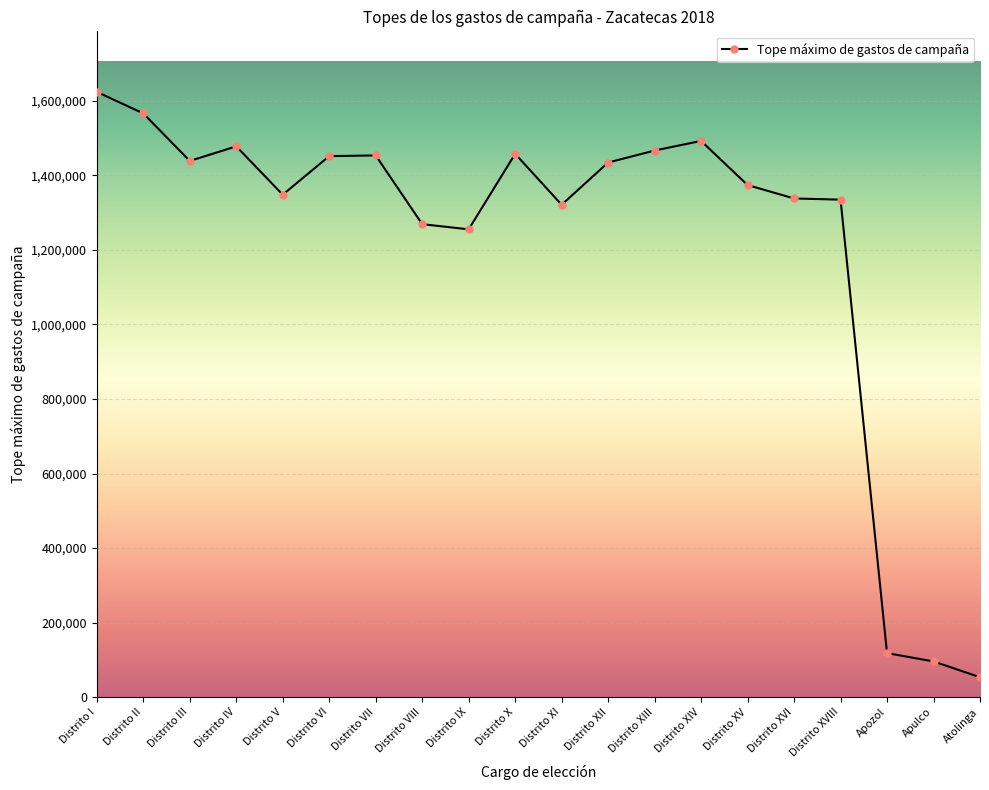

What is the maximum value shown in the chart?

1624217.3